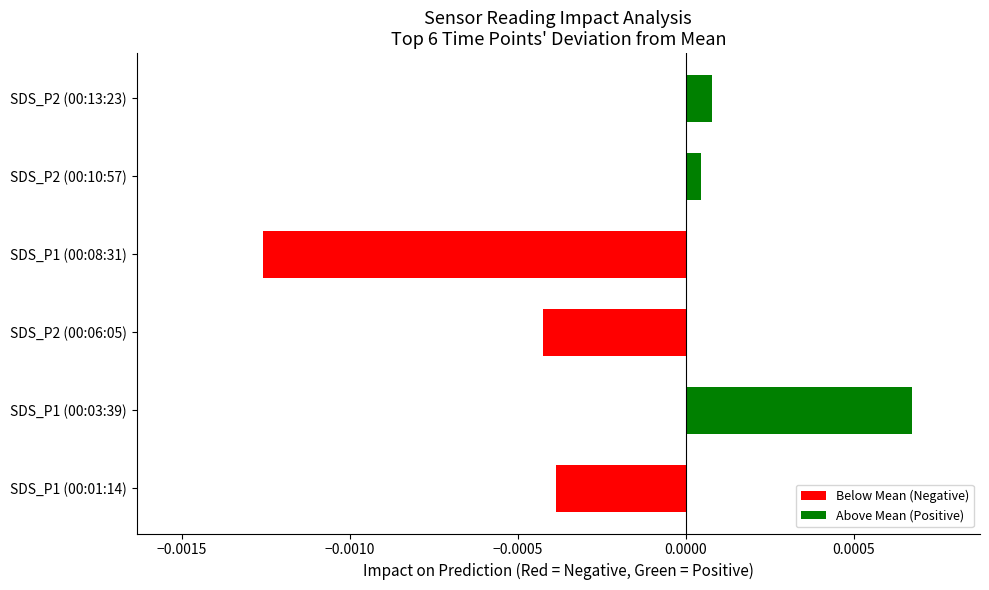

How many data points are above 0?

3